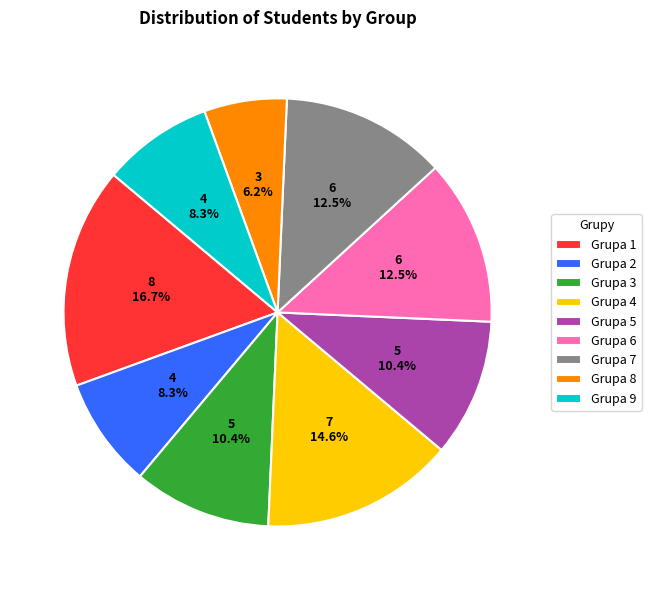

What is the ratio of the value at Grupa 2 to the value at Grupa 7?

0.7